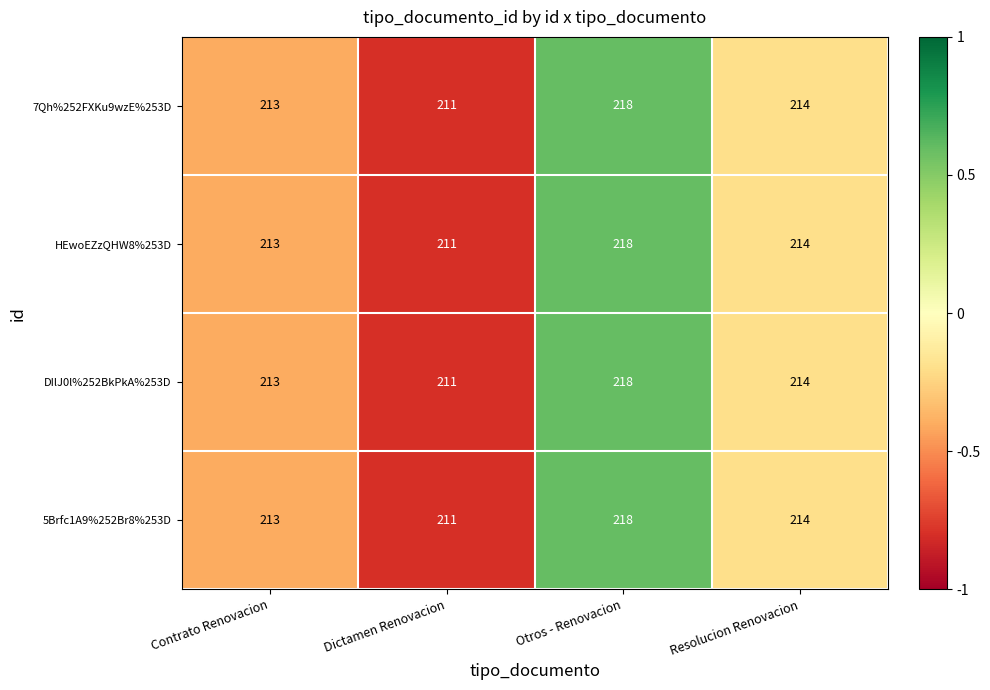

What is the total value across all series at Contrato Renovacion?

852